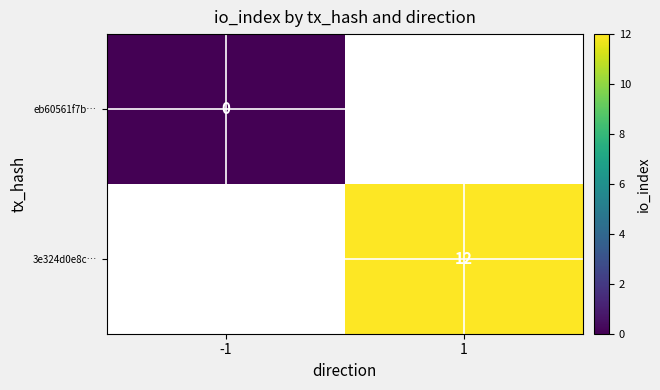

True or false: 3e324d0e8c… has a value of 12 at 1.

True